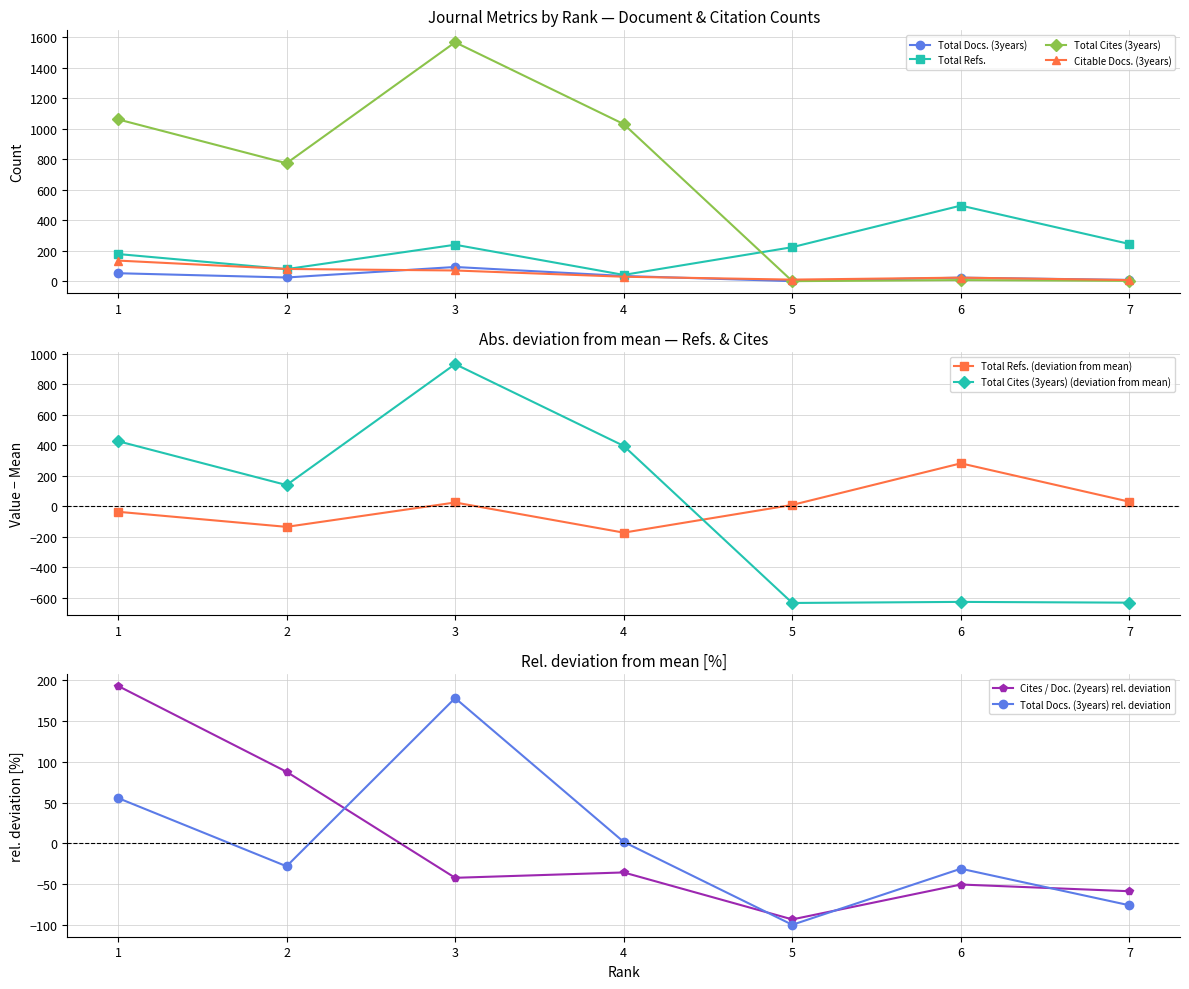

What is the highest value of the Citable Docs. (3years) series?

135